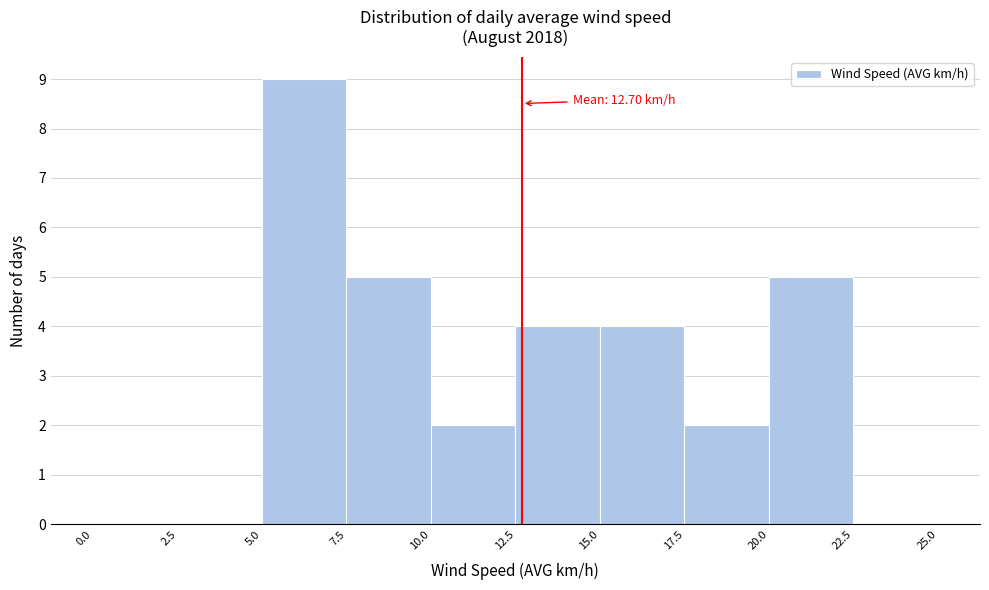

Over which range of the x-axis is the bar tallest?

5.0 to 7.5